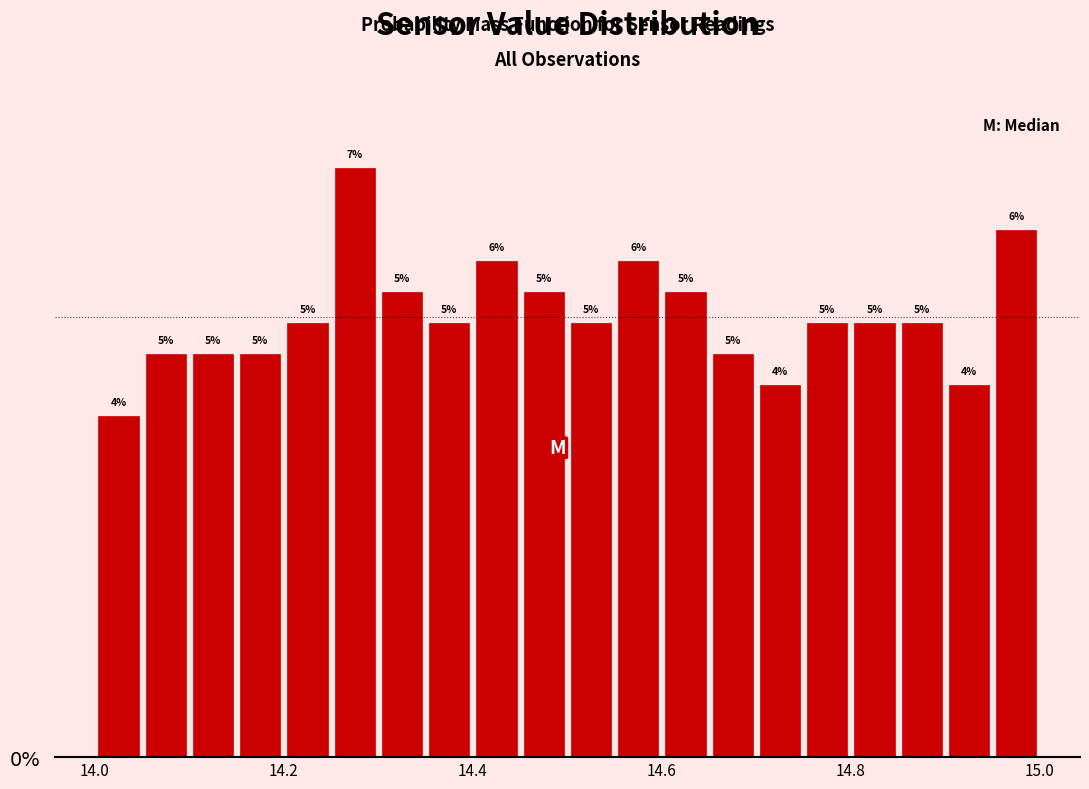

Read against the x-axis, roughly where is the centre of the tallest bar?

14.28